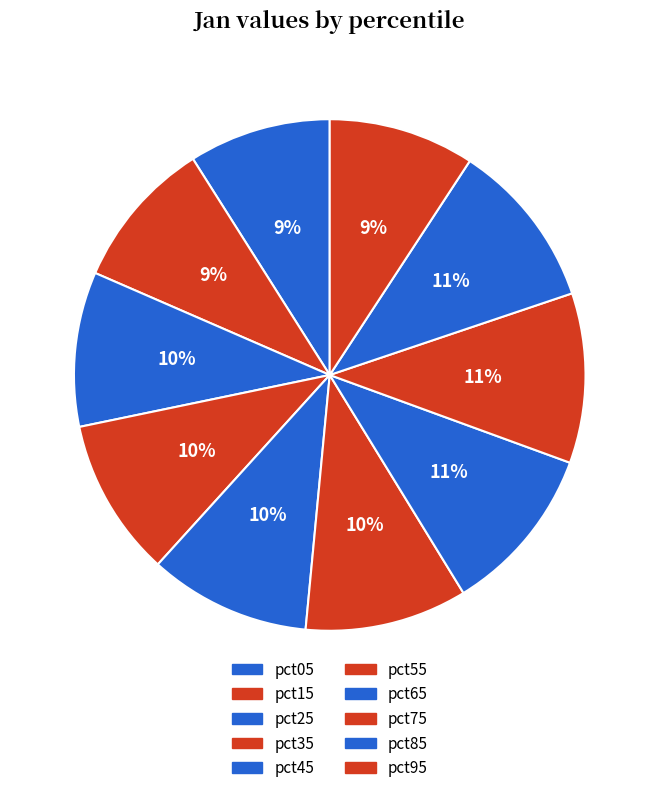

Rank the categories by value from lowest to highest.

pct05, pct95, pct15, pct25, pct35, pct45, pct55, pct85, pct65, pct75